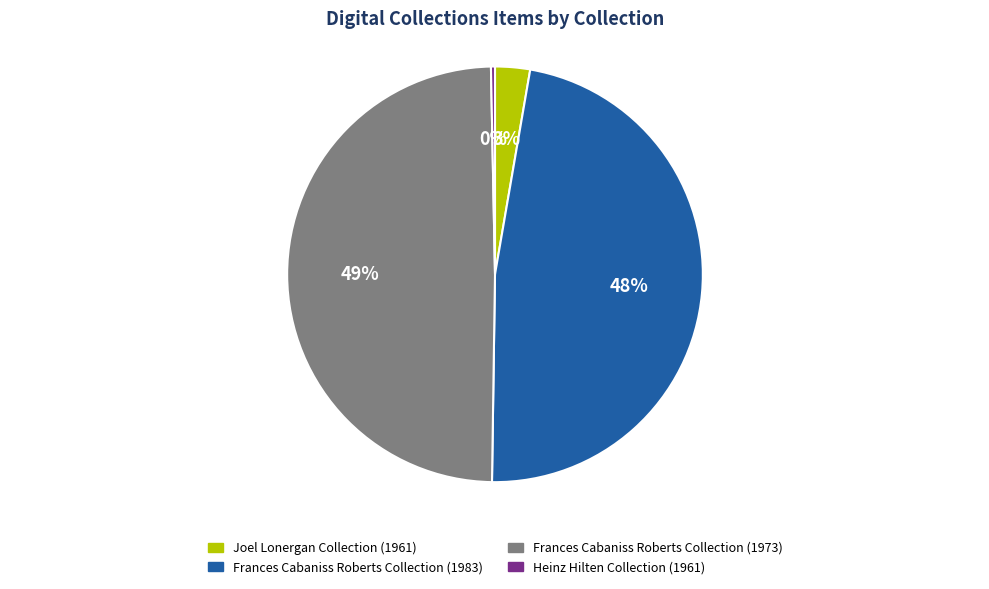

The Frances Cabaniss Roberts Collection (1983) slice represents 48% of the pie. True or false?

True